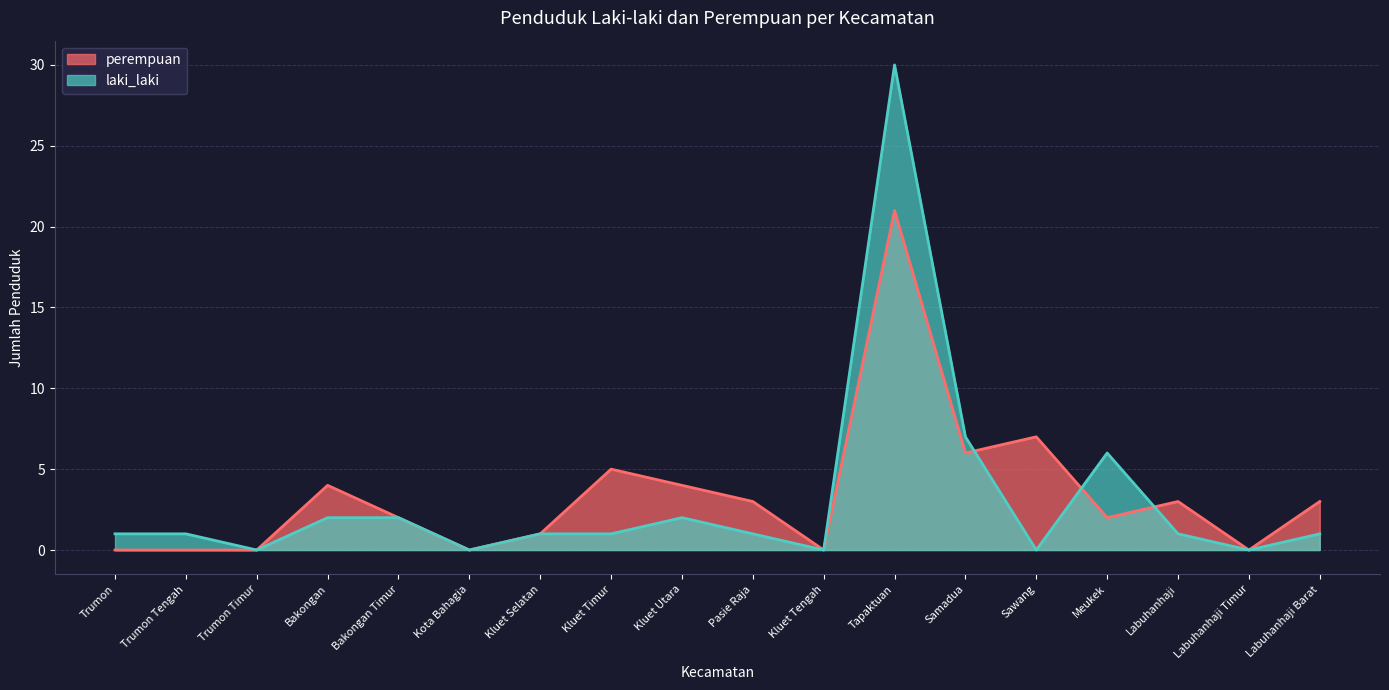

Between Kluet Tengah and Bakongan Timur, which is larger?

Bakongan Timur